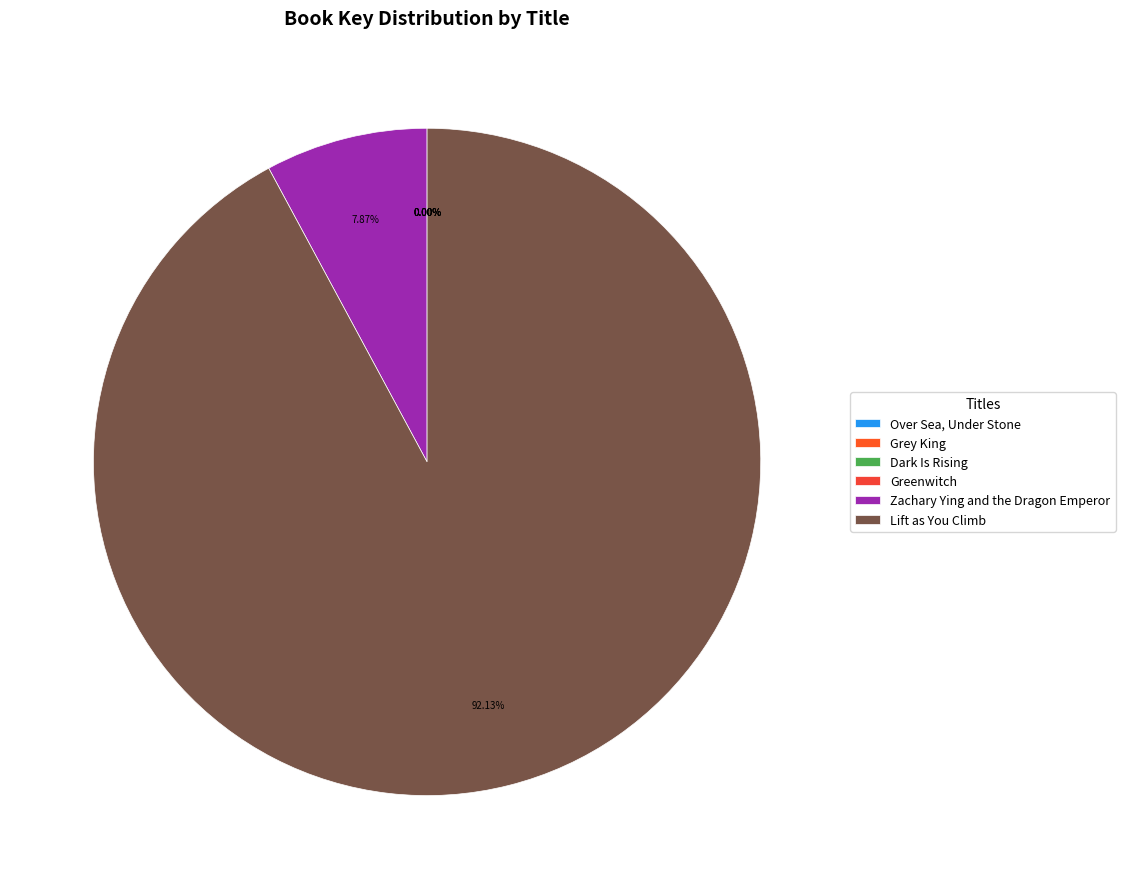

True or false: Grey King accounts for 0% of the total.

True